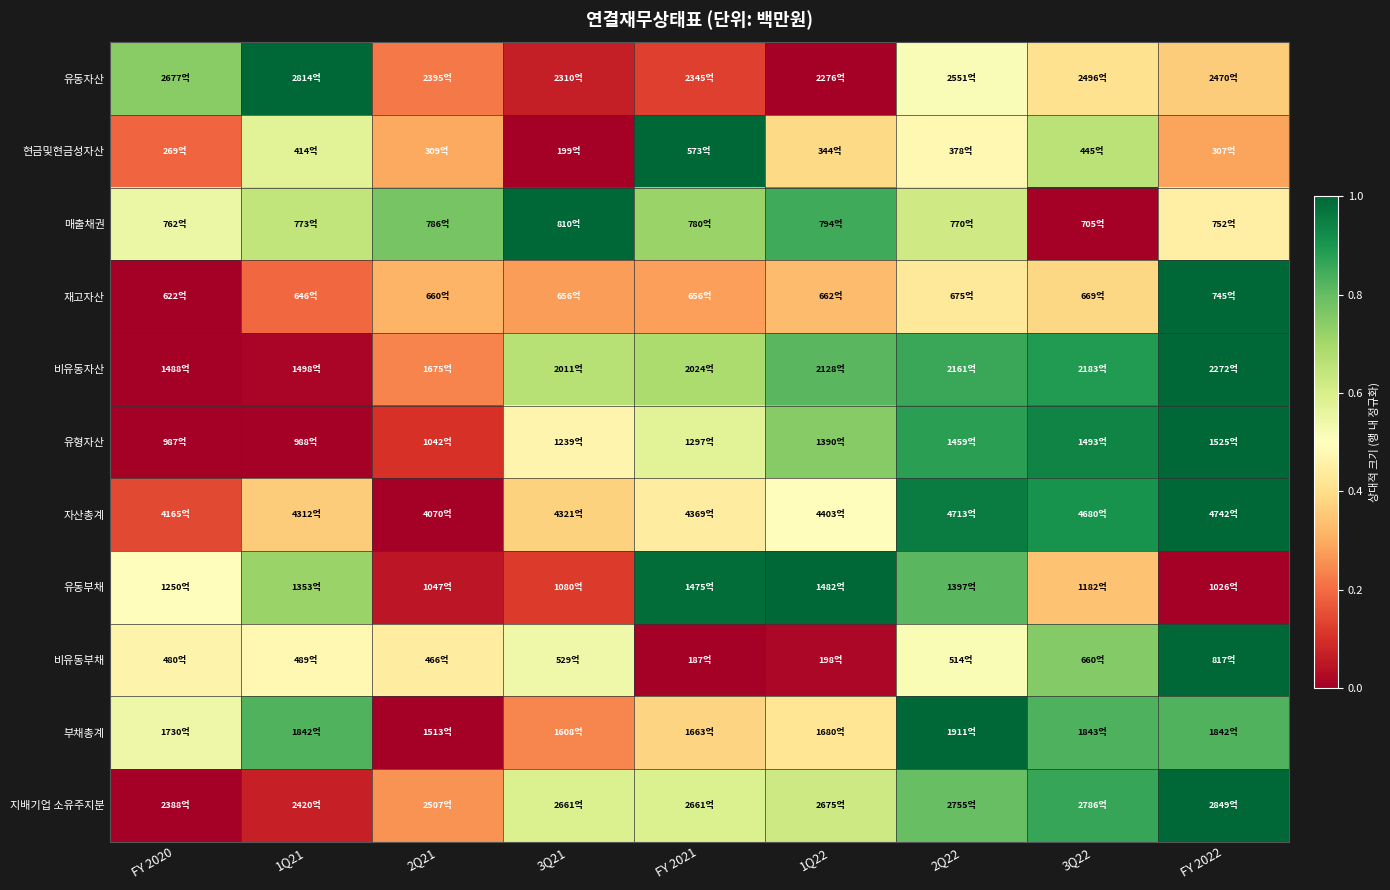

Reading left to right, what are all the values shown in this chart?

유동자산: FY 2020=0.7	1Q21=1.0	2Q21=0.2	3Q21=0.1	FY 2021=0.1	1Q22=0.0	2Q22=0.5	3Q22=0.4	FY 2022=0.4
현금및현금성자산: FY 2020=0.2	1Q21=0.6	2Q21=0.3	3Q21=0.0	FY 2021=1.0	1Q22=0.4	2Q22=0.5	3Q22=0.7	FY 2022=0.3
매출채권: FY 2020=0.5	1Q21=0.6	2Q21=0.8	3Q21=1.0	FY 2021=0.7	1Q22=0.8	2Q22=0.6	3Q22=0.0	FY 2022=0.5
재고자산: FY 2020=0.0	1Q21=0.2	2Q21=0.3	3Q21=0.3	FY 2021=0.3	1Q22=0.3	2Q22=0.4	3Q22=0.4	FY 2022=1.0
비유동자산: FY 2020=0.0	1Q21=0.0	2Q21=0.2	3Q21=0.7	FY 2021=0.7	1Q22=0.8	2Q22=0.9	3Q22=0.9	FY 2022=1.0
유형자산: FY 2020=0.0	1Q21=0.0	2Q21=0.1	3Q21=0.5	FY 2021=0.6	1Q22=0.7	2Q22=0.9	3Q22=0.9	FY 2022=1.0
자산총계: FY 2020=0.1	1Q21=0.4	2Q21=0.0	3Q21=0.4	FY 2021=0.4	1Q22=0.5	2Q22=1.0	3Q22=0.9	FY 2022=1.0
유동부채: FY 2020=0.5	1Q21=0.7	2Q21=0.0	3Q21=0.1	FY 2021=1.0	1Q22=1.0	2Q22=0.8	3Q22=0.3	FY 2022=0.0
비유동부채: FY 2020=0.5	1Q21=0.5	2Q21=0.4	3Q21=0.5	FY 2021=0.0	1Q22=0.0	2Q22=0.5	3Q22=0.8	FY 2022=1.0
부채총계: FY 2020=0.5	1Q21=0.8	2Q21=0.0	3Q21=0.2	FY 2021=0.4	1Q22=0.4	2Q22=1.0	3Q22=0.8	FY 2022=0.8
지배기업 소유주지분: FY 2020=0.0	1Q21=0.1	2Q21=0.3	3Q21=0.6	FY 2021=0.6	1Q22=0.6	2Q22=0.8	3Q22=0.9	FY 2022=1.0